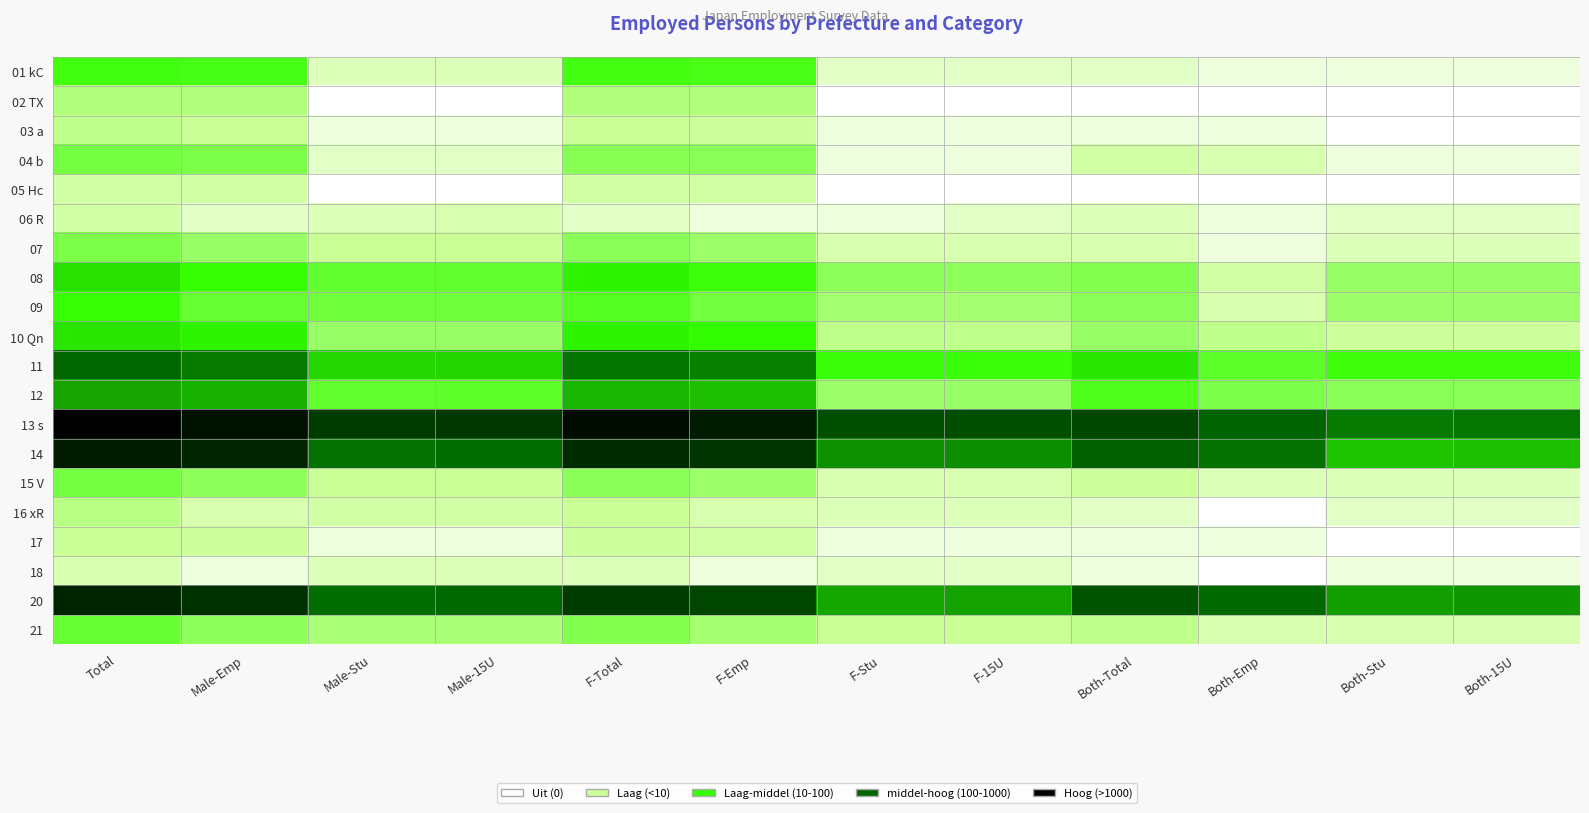

What is the difference between the highest and lowest values at Male-15U?

6.9